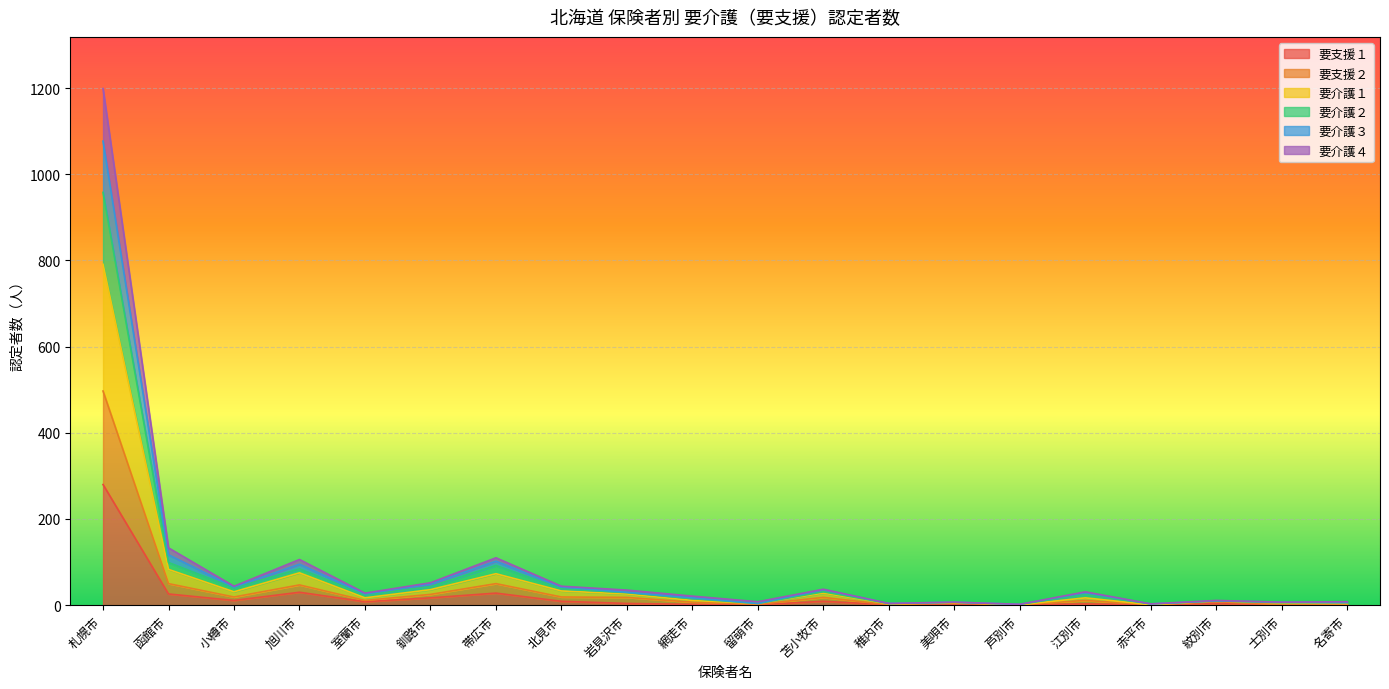

What is the sum of all 要支援１ values?

440